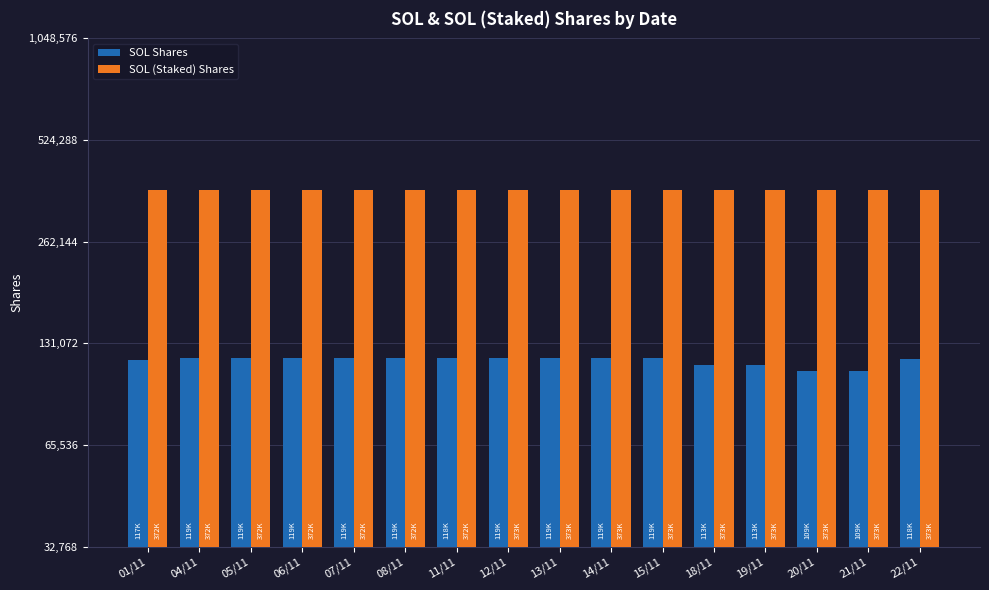

Reading left to right, extract all data points from this chart.

SOL Shares: 117130.6	118650.7	118600.7	118580.6	118531.2	118511.0	118421.0	118639.6	118619.4	118569.5	118549.4	113058.1	113038.1	108689.9	108670.2	118055.1
SOL (Staked) Shares: 371865.0	372007.6	372149.6	372149.6	372288.9	372288.9	372429.8	372571.6	372571.6	372713.1	372713.1	372994.2	372994.2	373135.2	373135.2	373135.2